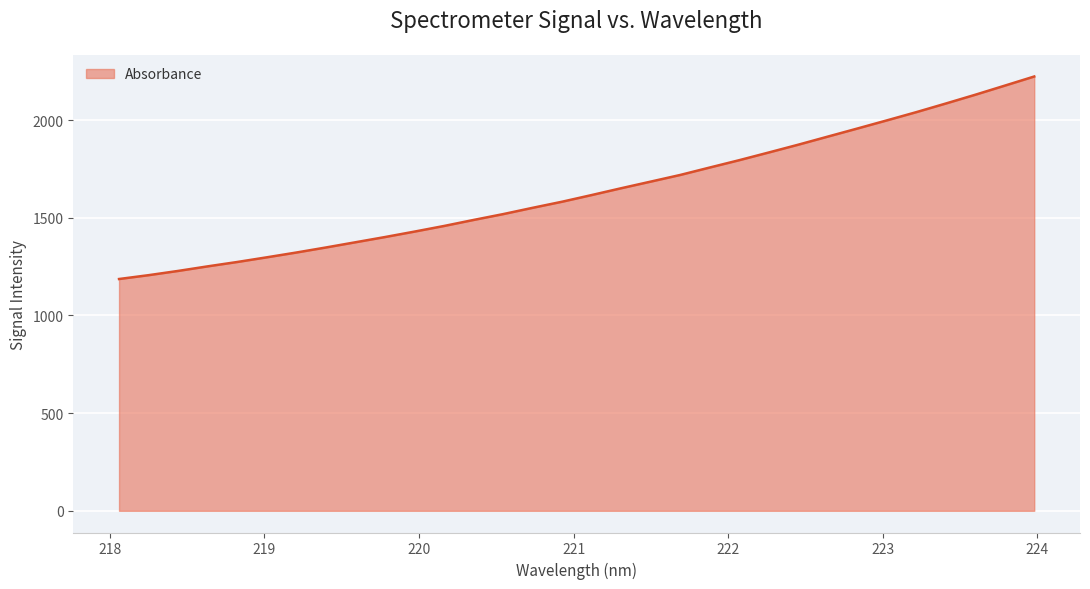

What is the smallest value displayed?

1186.4